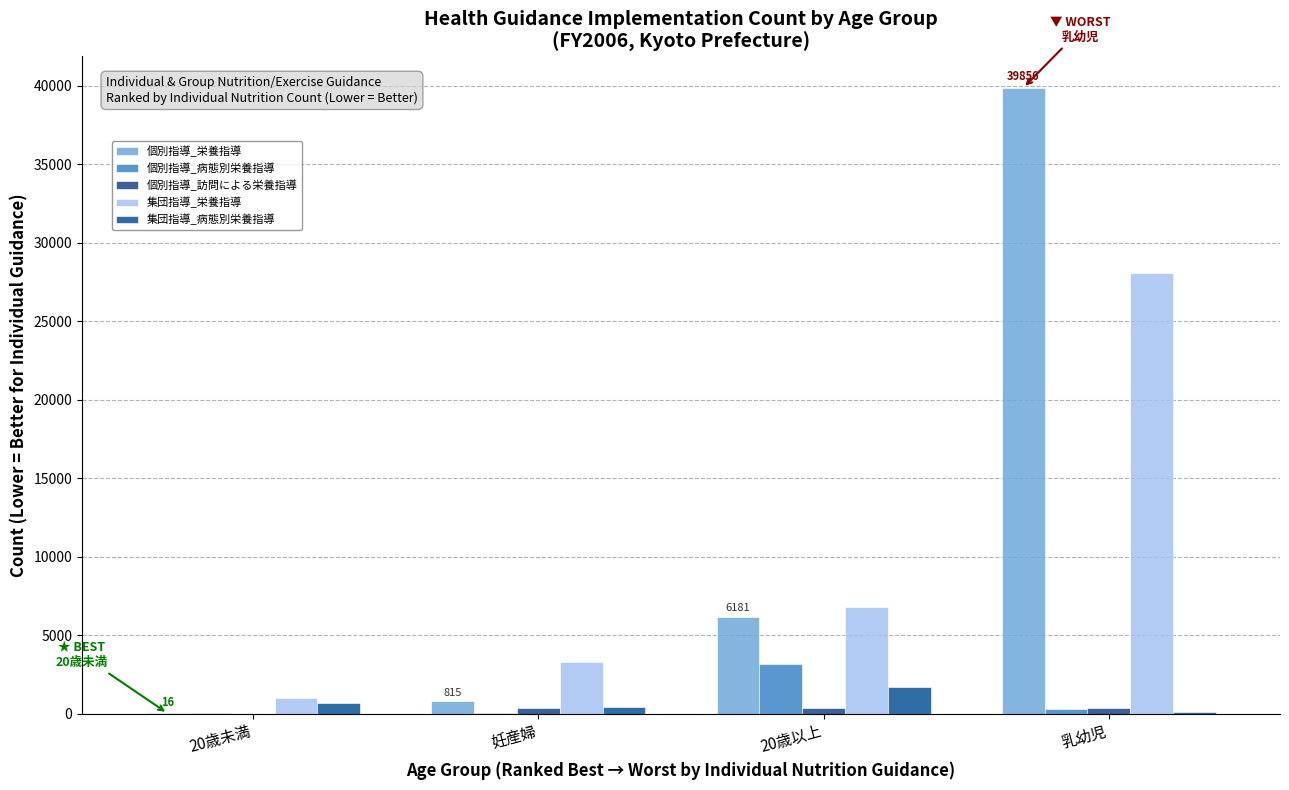

True or false: 個別指導_病態別栄養指導 has a value of 8 at 20歳未満.

False